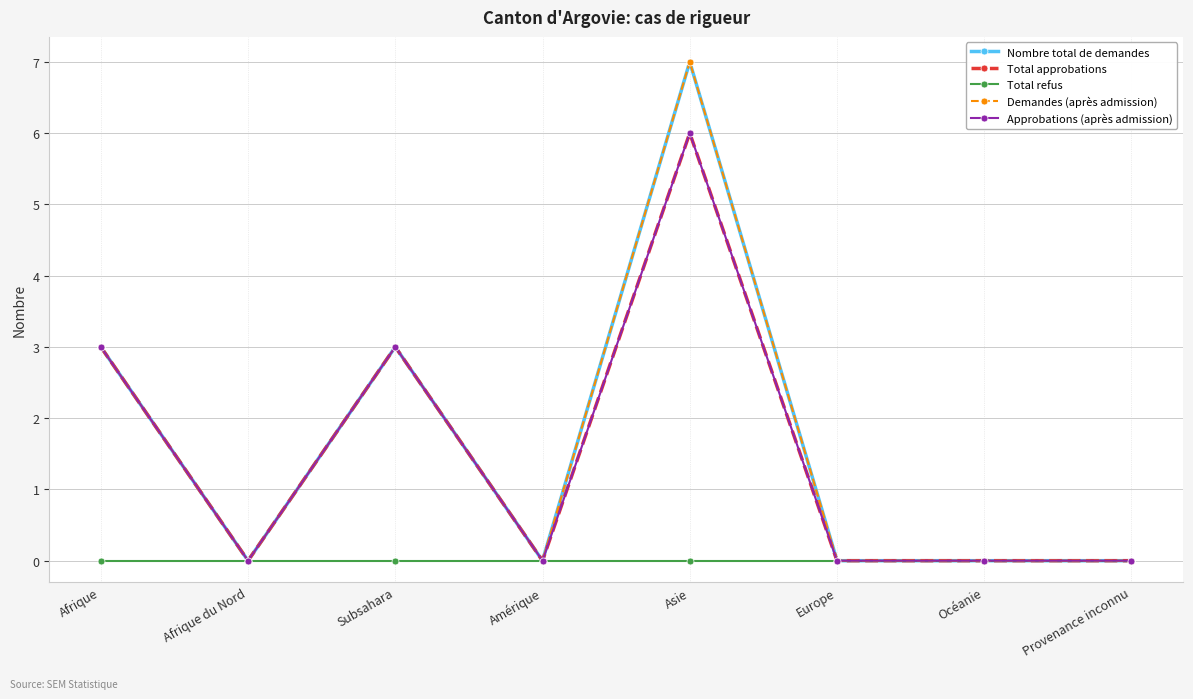

What is the label of the 6th point from the right?

Subsahara